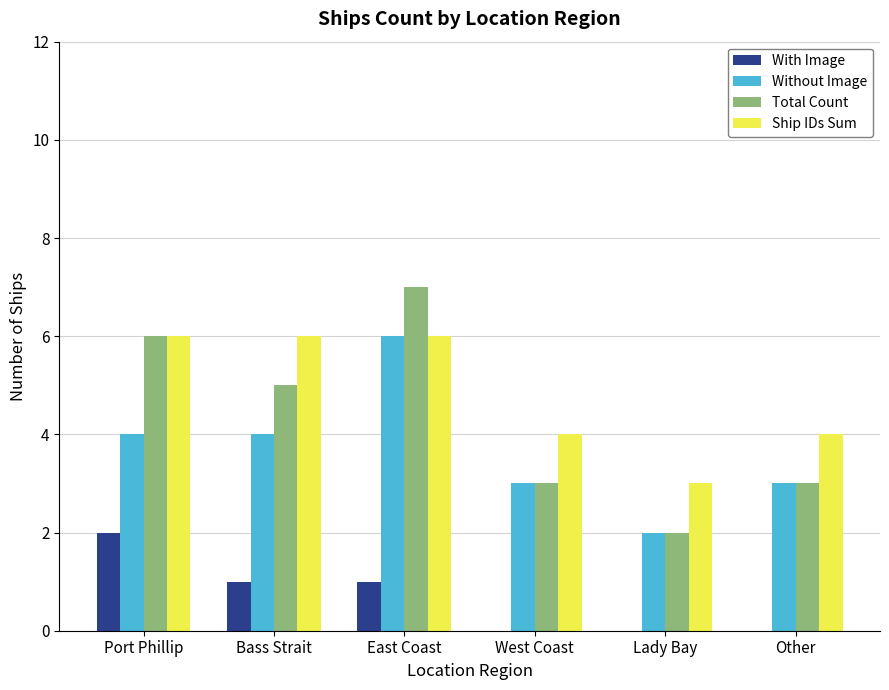

What is the greatest value displayed?

7